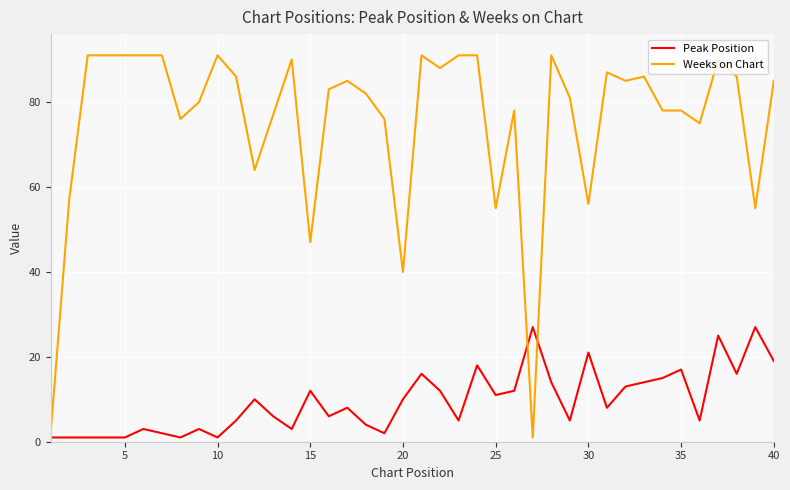

Rank the series by their maximum value, from lowest to highest.

Peak Position, Weeks on Chart